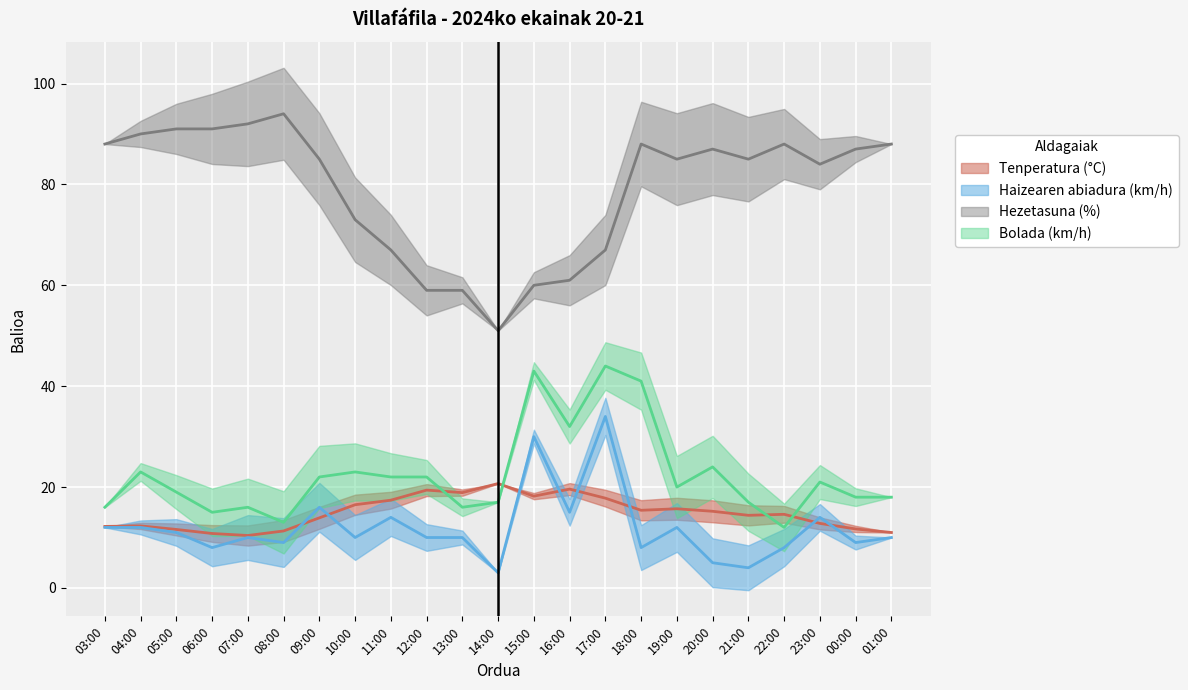

True or false: Haizearen abiadura (km/h) has a value of 5.0 at 20:00.

True